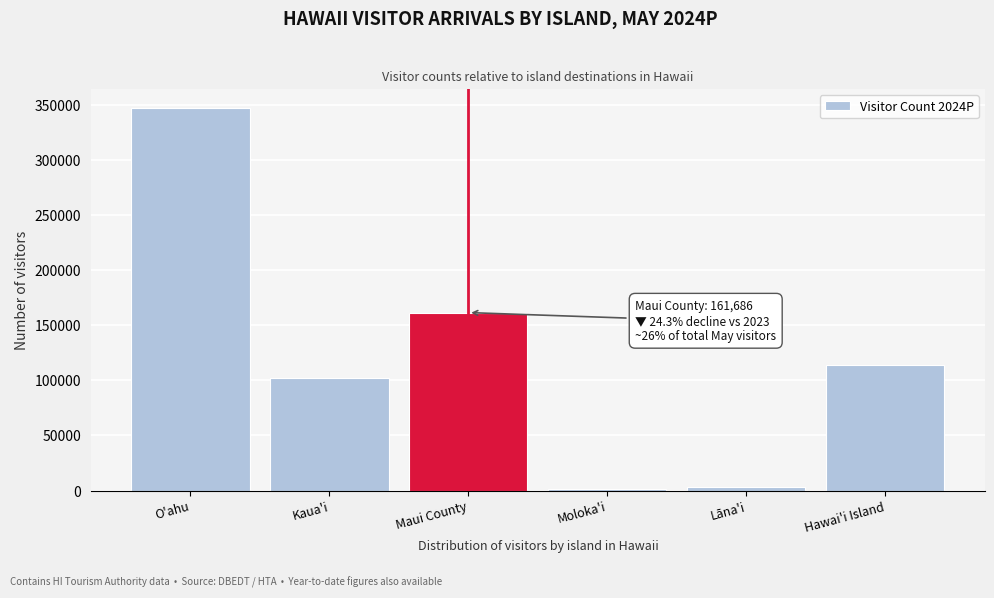

What is the difference between the maximum and second lowest values?

344575.1